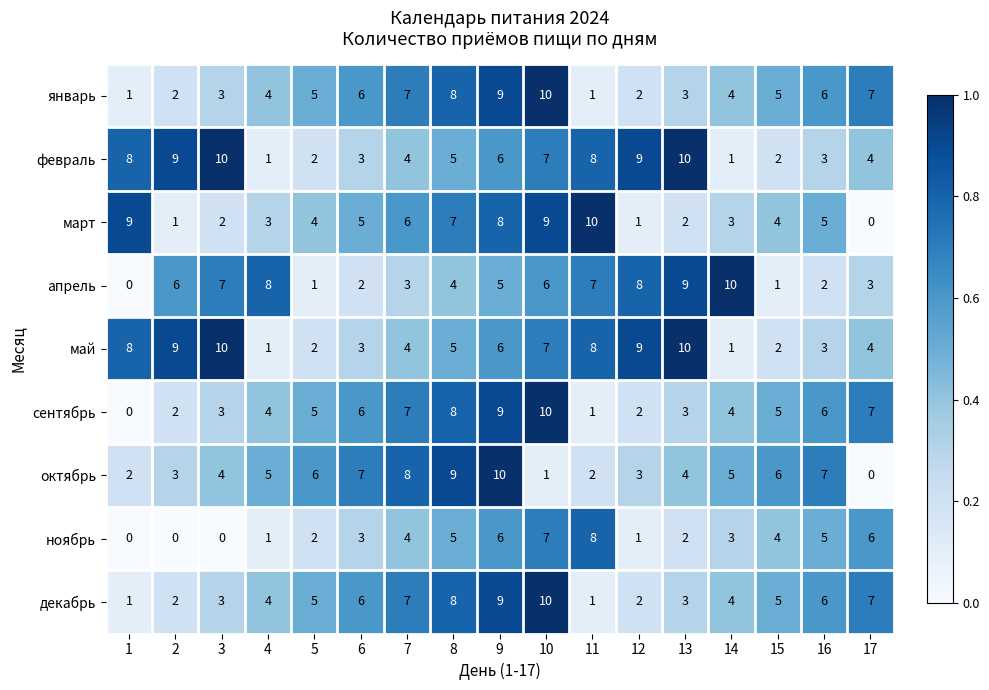

Read the апрель value at 12, to the nearest 5.

10